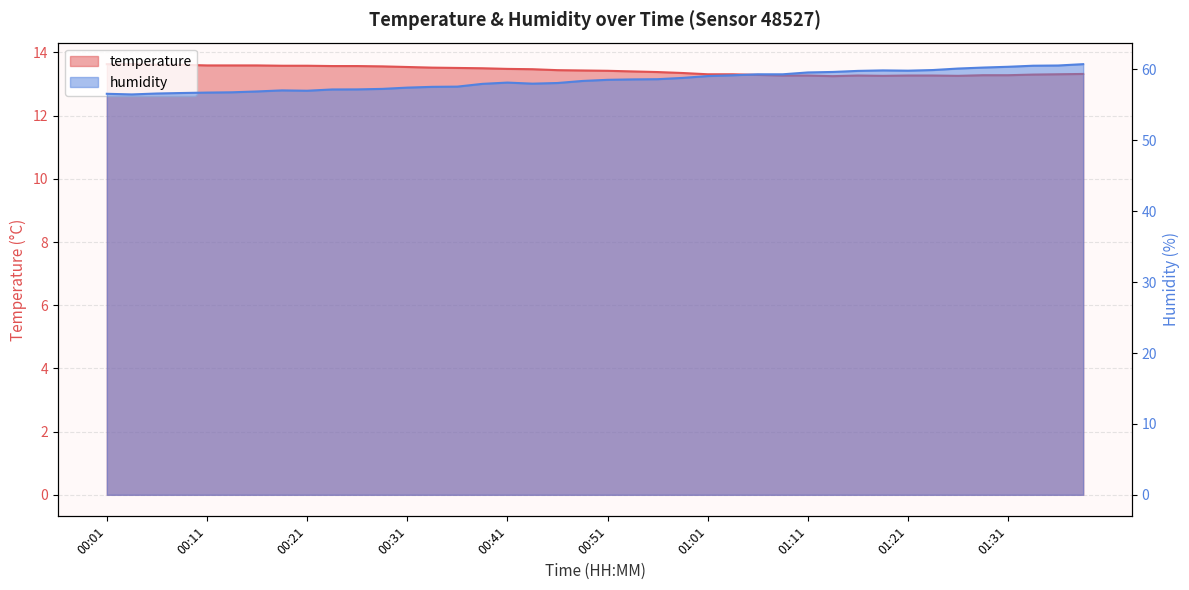

What is the value of the humidity point at the 40th from the left?

60.8